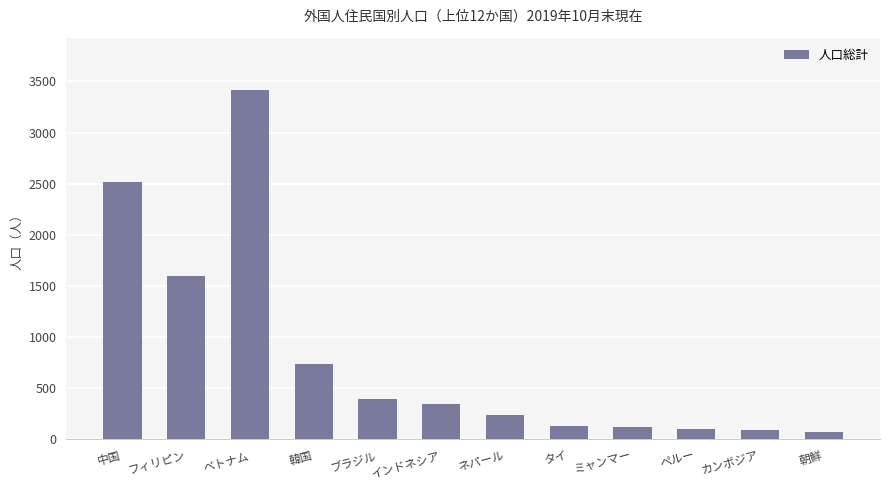

What is the sum of all values?

9780